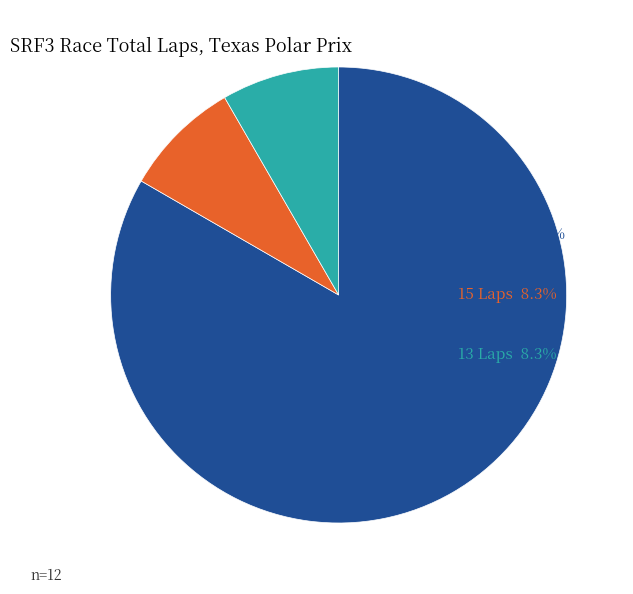

Does any single category account for the majority?

Yes